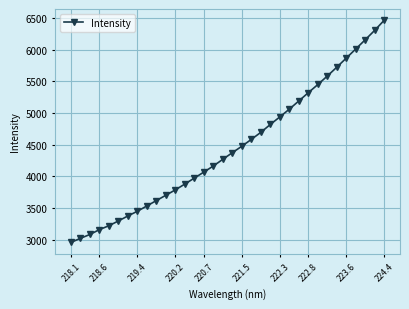

True or false: there are more than 2 points higher than both neighbors.

False